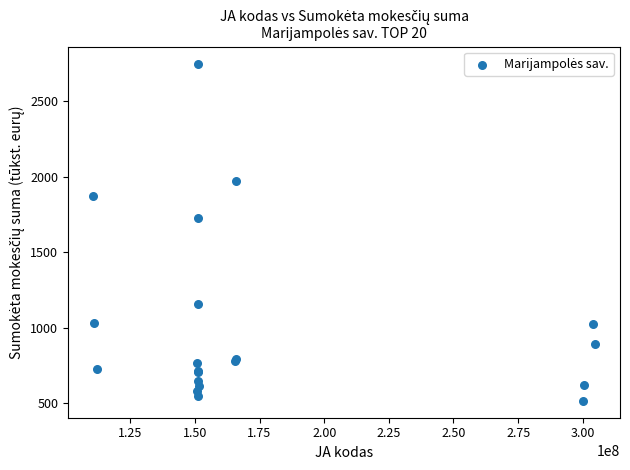

What Y value in the scatter plot is closest to 1632?

1726